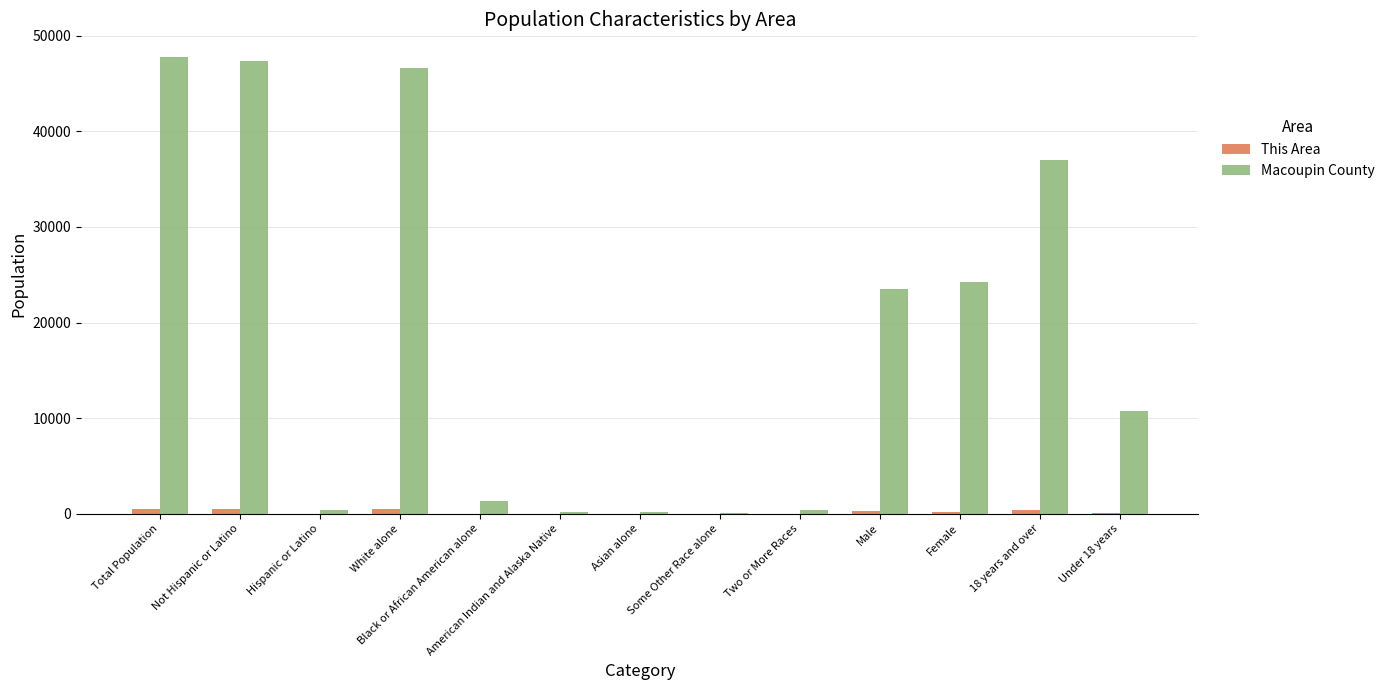

Between Not Hispanic or Latino and Some Other Race alone, which series saw the biggest shift?

Macoupin County